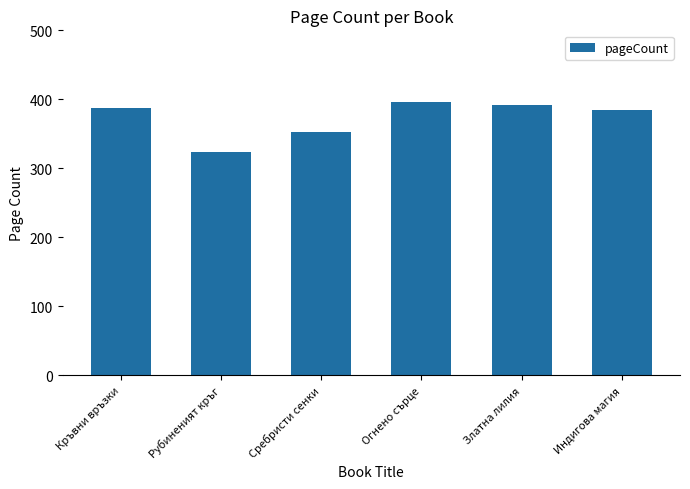

How many data points are less than 388?

3